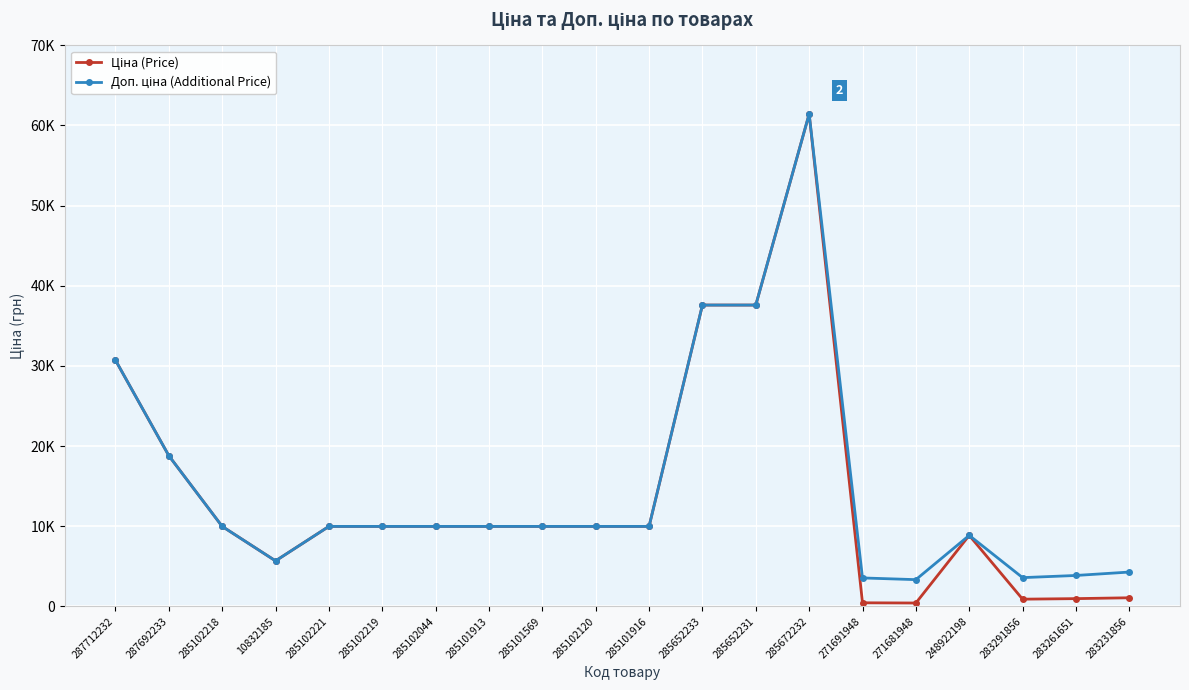

What position from the right is 287692233?

19